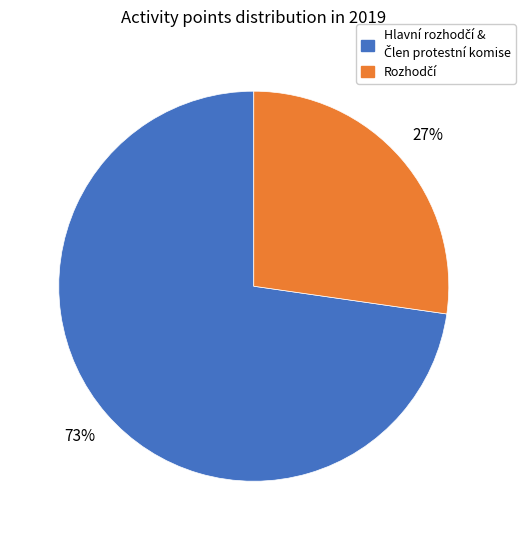

To the nearest percent, what is the average slice percentage?

50%